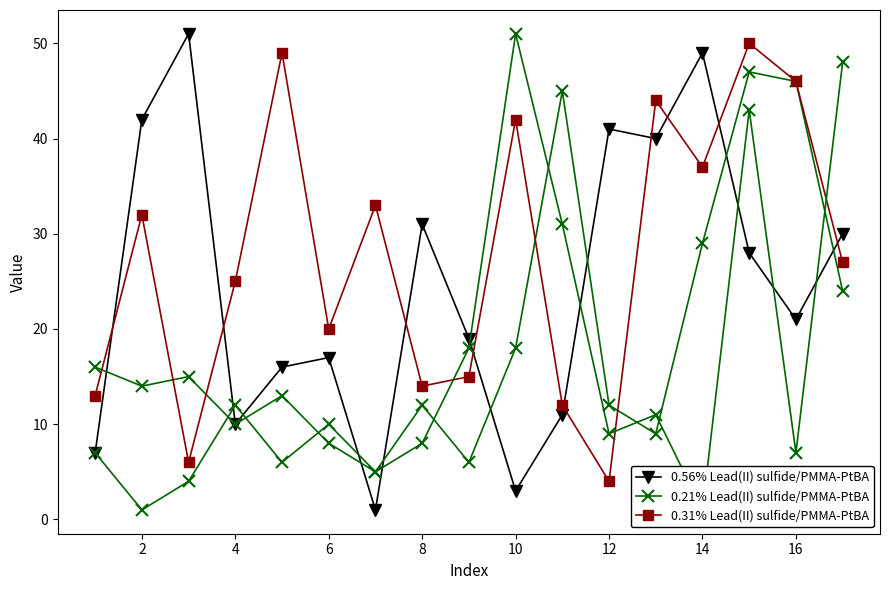

Where does the 0.31% Lead(II) sulfide/PMMA-PtBA series first go above 27?

2